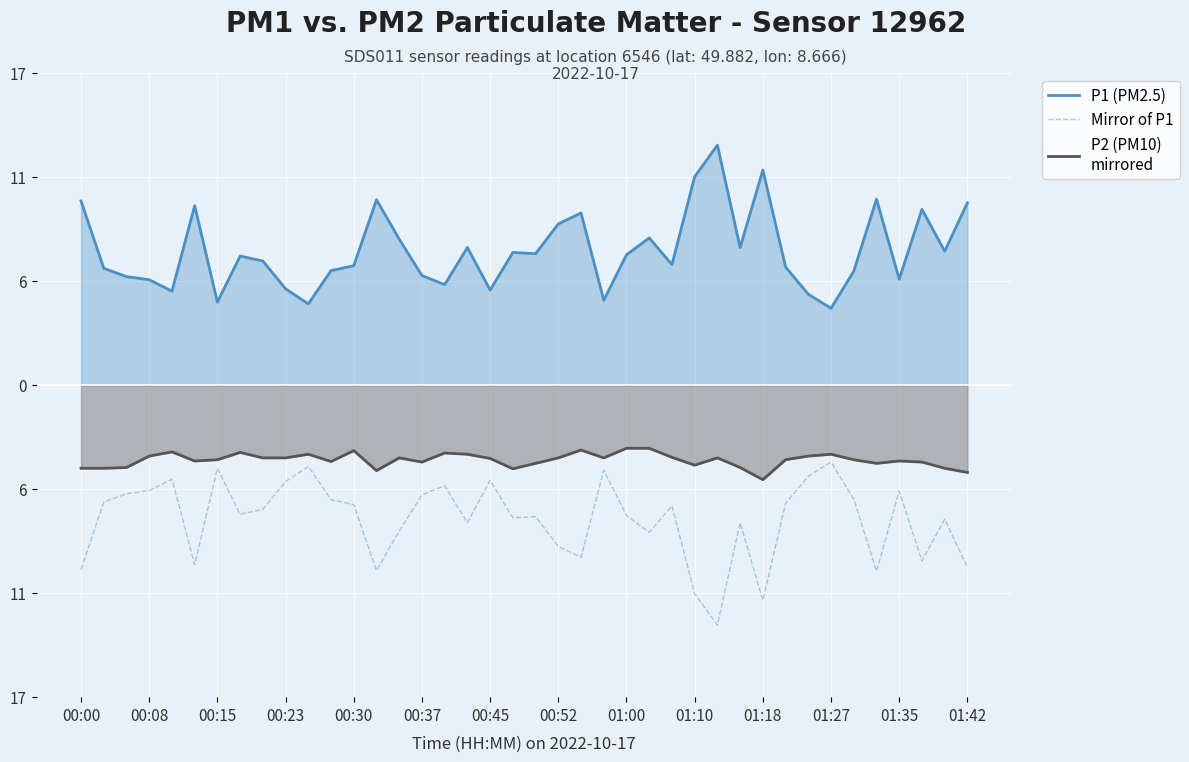

True or false: P2 (PM10) 
mirrored and Mirror of P1 intersect in this chart.

False